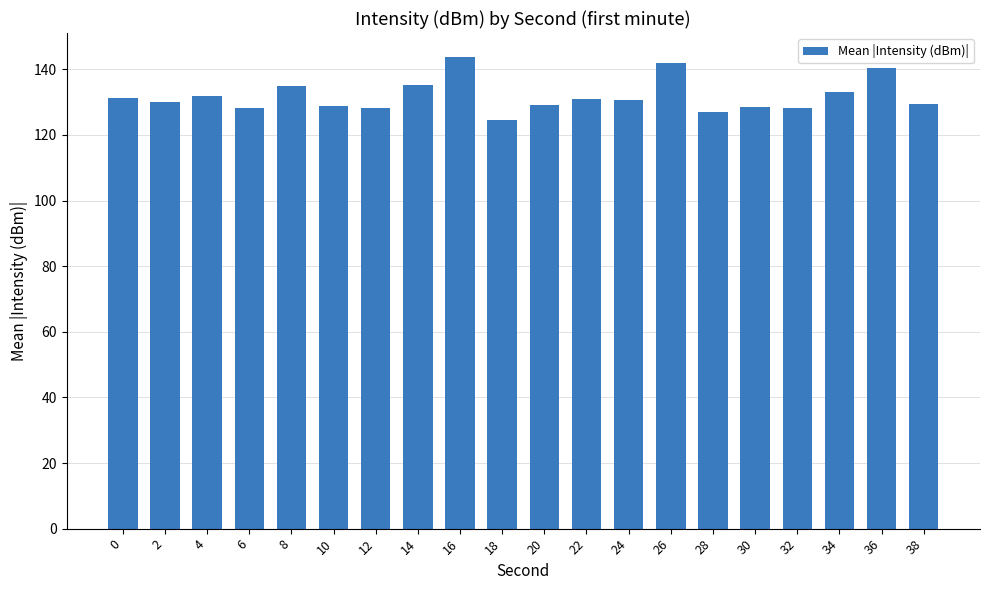

The chart shows a value of 143.9 at 16. True or false?

True